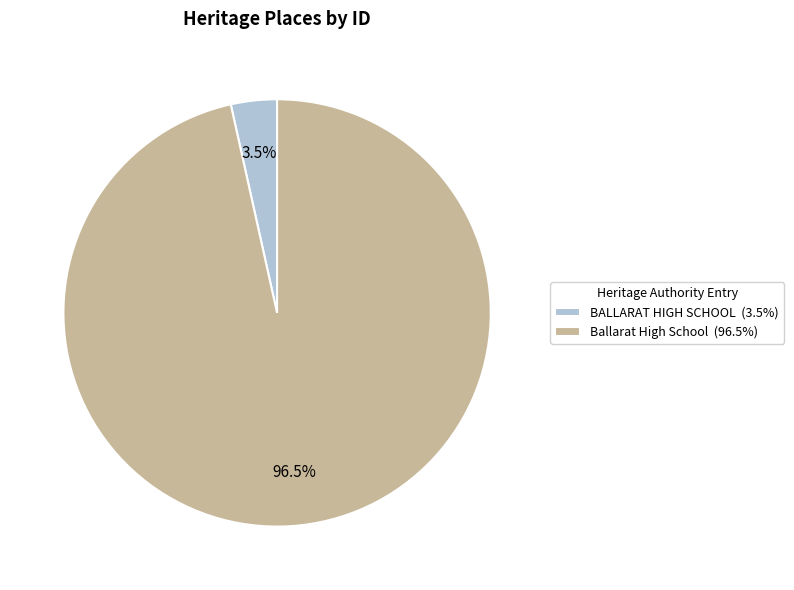

Is BALLARAT HIGH SCHOOL (3.5%) the majority of the pie?

No